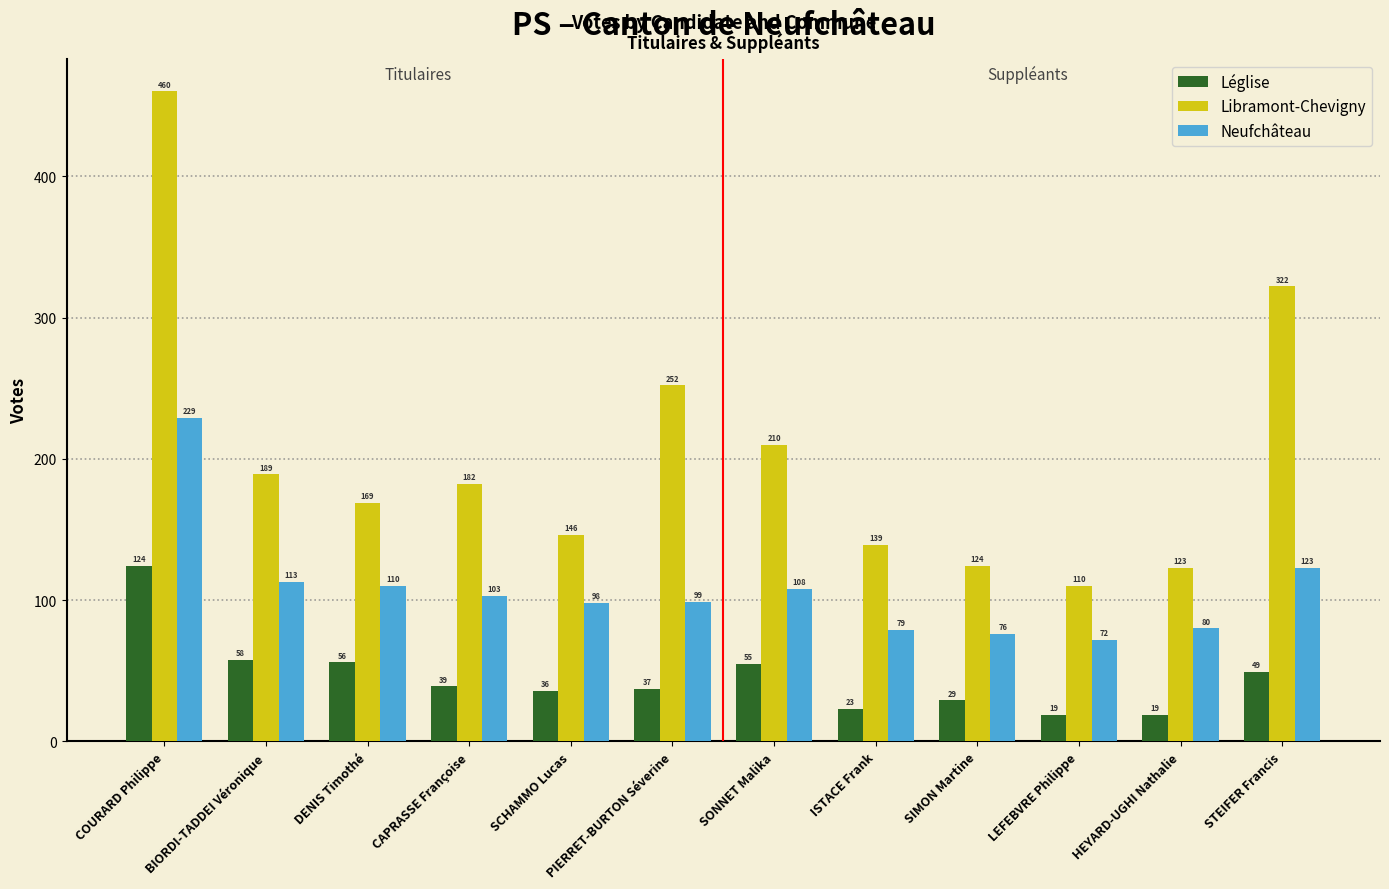

Which series changed the most between BIORDI-TADDEI Véronique and SONNET Malika?

Libramont-Chevigny